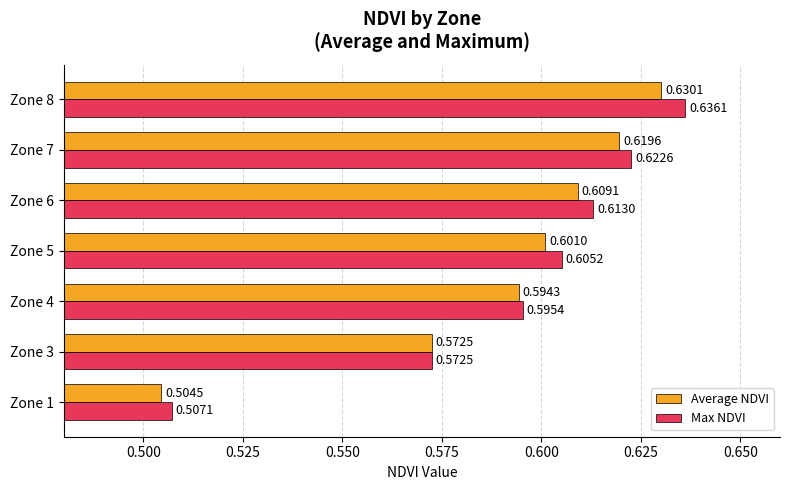

What is the total value across all series at Zone 8?

1.3